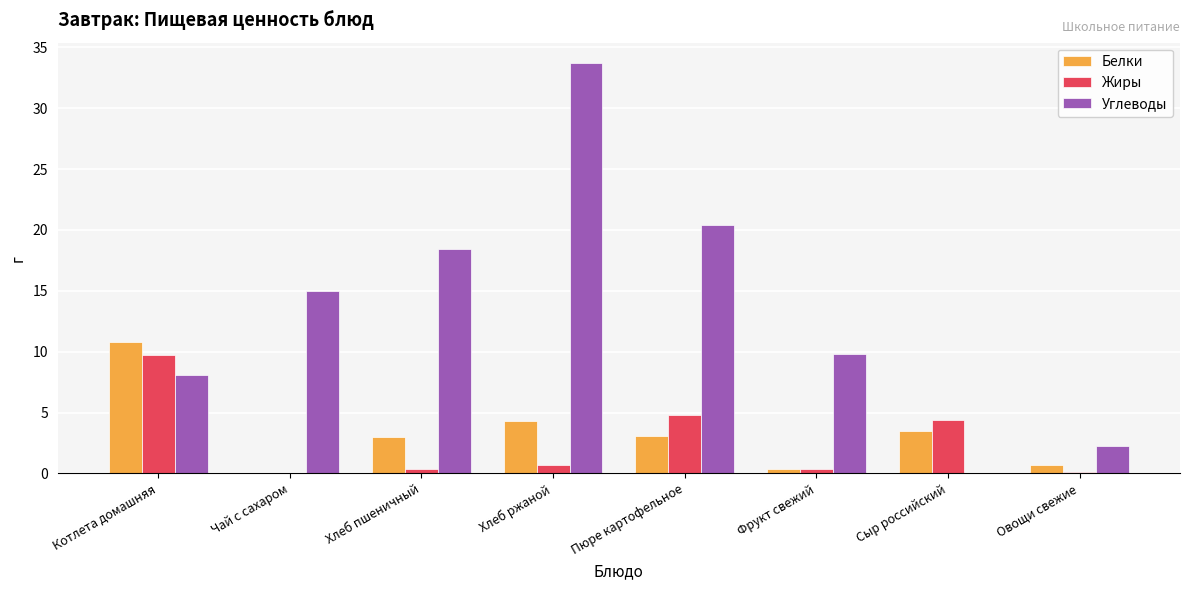

Is it true that Белки equals 3.1 at Пюре картофельное?

True